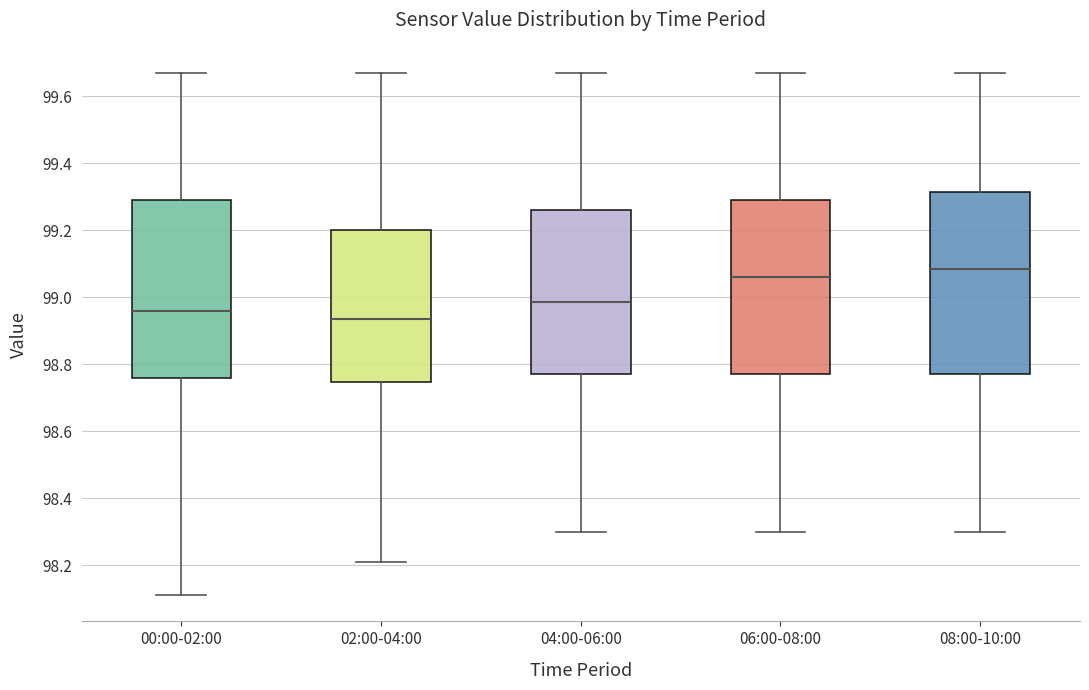

Reading left to right, read every box against the y-axis: the position of its median line, the range the box covers, and the ends of its whiskers. The values are not printed on the chart, so give them approximately, as read against the axis.

00:00-02:00: median 98.96, box 98.76 to 99.30, whiskers 98.12 to 99.68
02:00-04:00: median 98.94, box 98.74 to 99.20, whiskers 98.22 to 99.68
04:00-06:00: median 98.98, box 98.78 to 99.26, whiskers 98.30 to 99.68
06:00-08:00: median 99.06, box 98.78 to 99.30, whiskers 98.30 to 99.68
08:00-10:00: median 99.08, box 98.78 to 99.32, whiskers 98.30 to 99.68